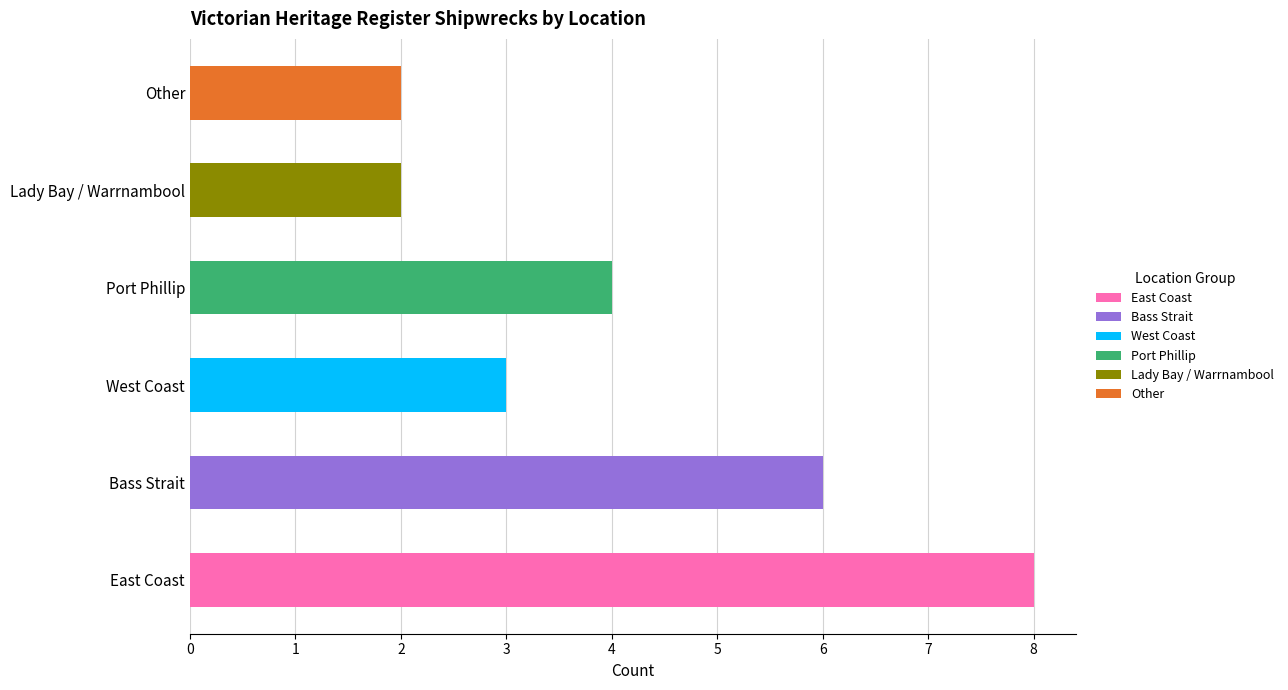

What is the sum of all values?

25